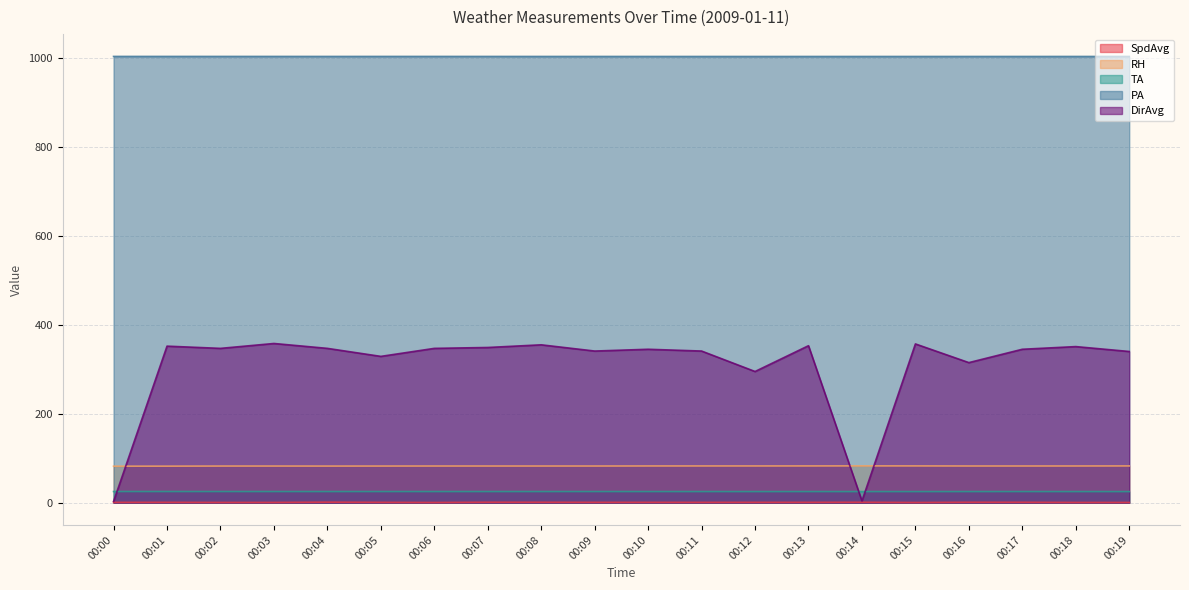

What is the value of the PA point at the 14th from the left?

1003.2